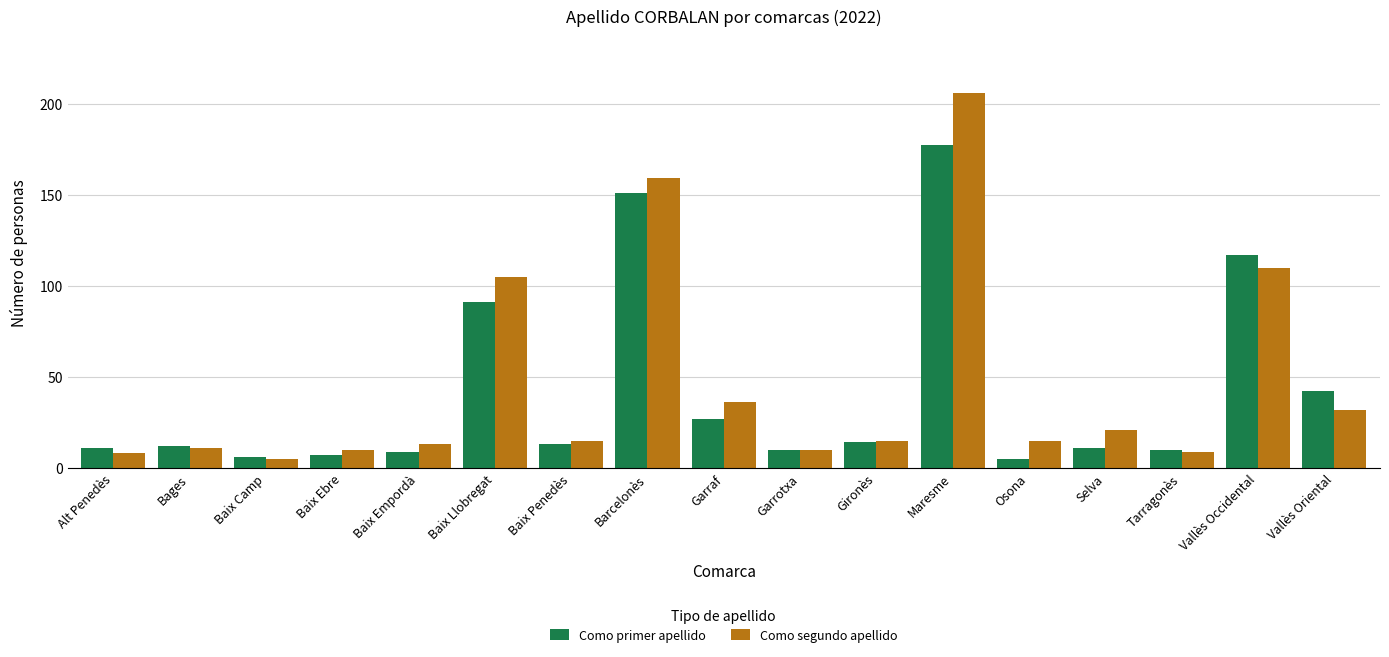

List the series in order of their peak value, lowest first.

Como primer apellido, Como segundo apellido